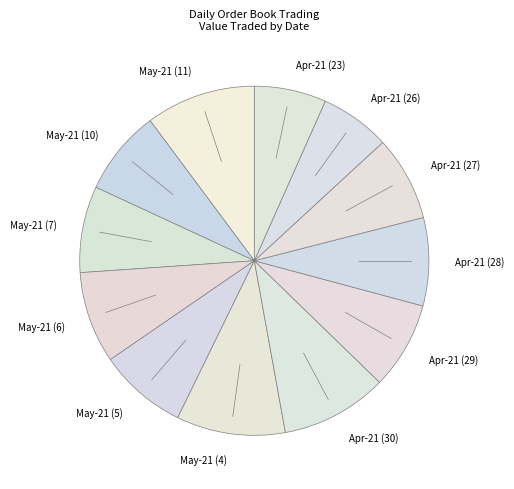

Is the sum of Apr-21 (30) and May-21 (6) greater than half?

No